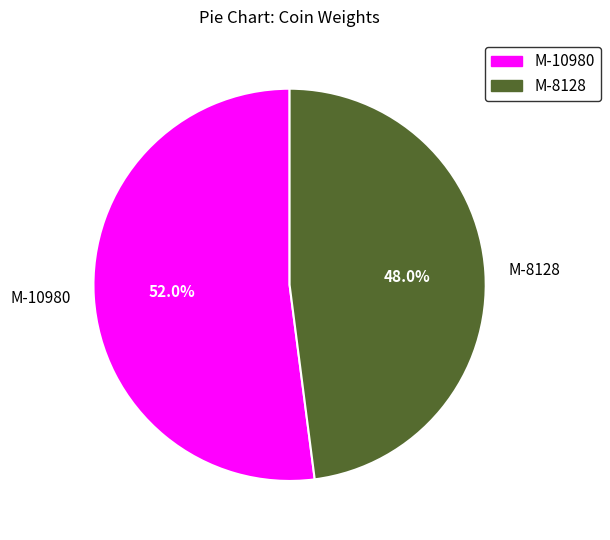

What percentage is NOT represented by M-8128?

52.0%